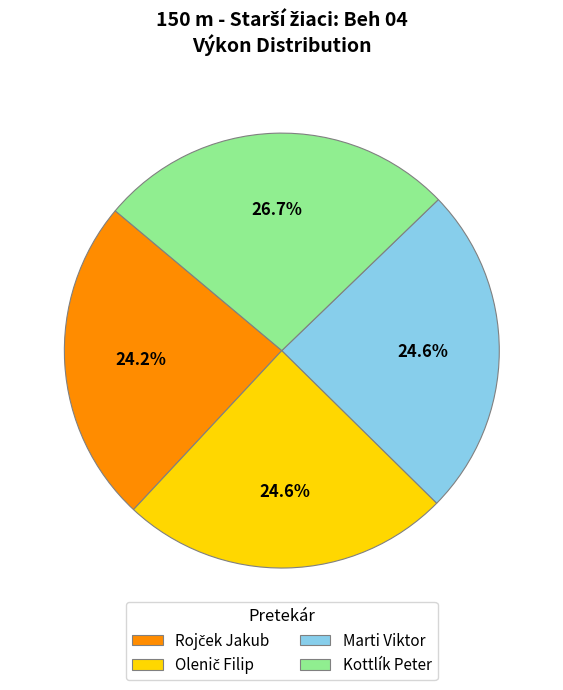

Approximately how many times larger is the value at Kottlík Peter compared to Marti Viktor?

1.1